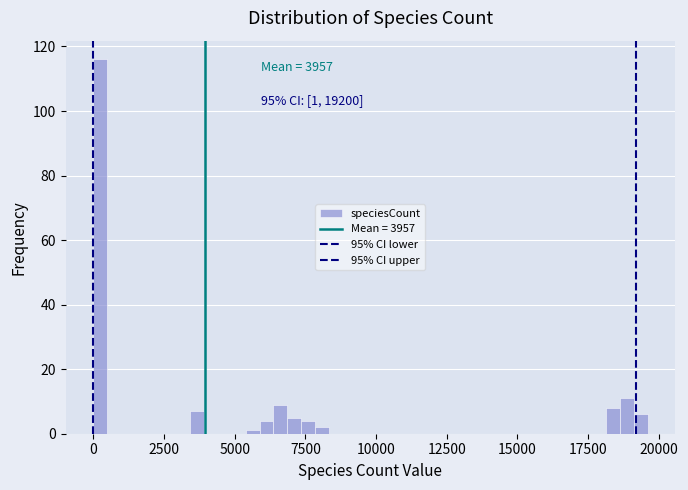

Around what value on the x-axis is the tallest bar? Give the approximate position of its centre, as read against the axis.

0